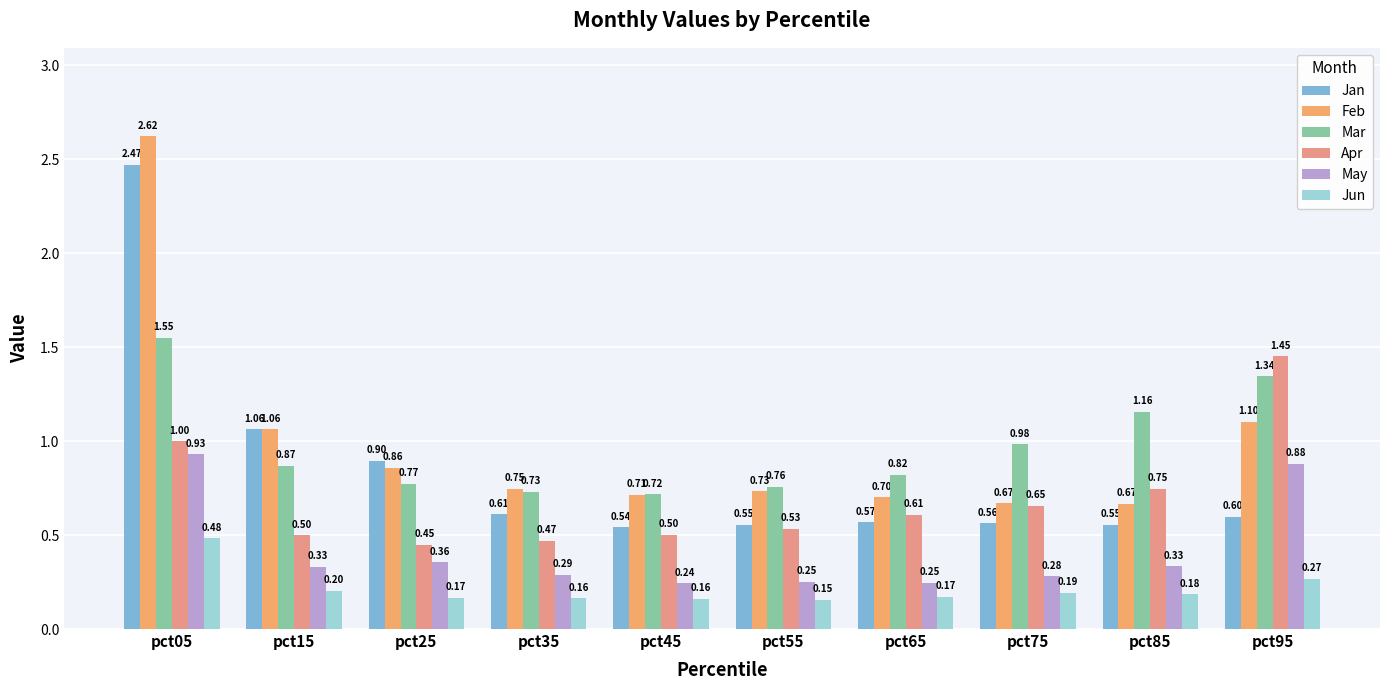

Read the May value at pct65.

0.2